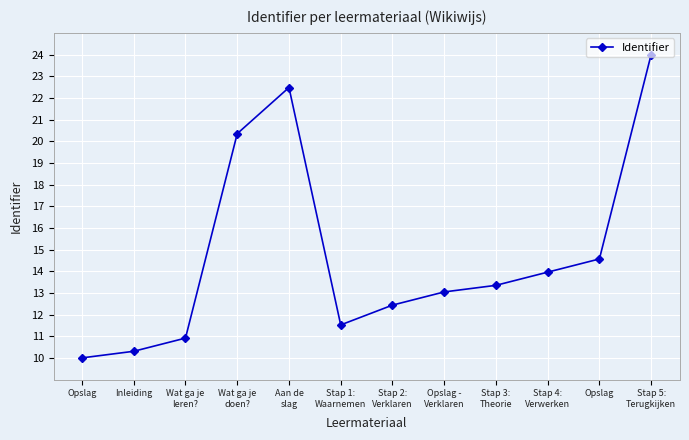

Count the number of data series in this chart.

1